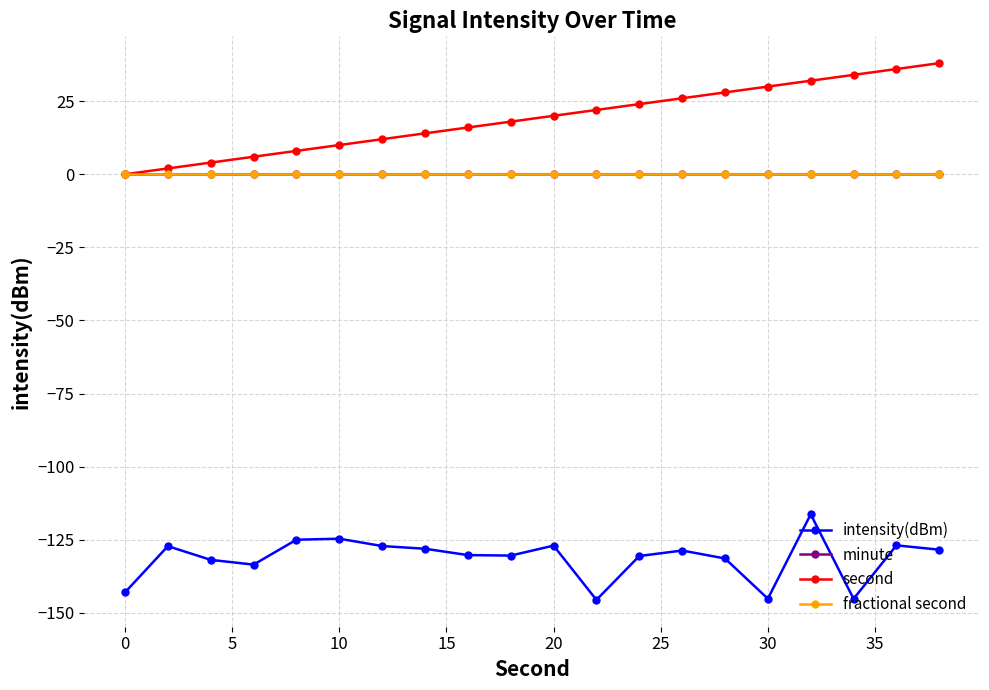

What is the minimum value shown in the chart?

-145.5